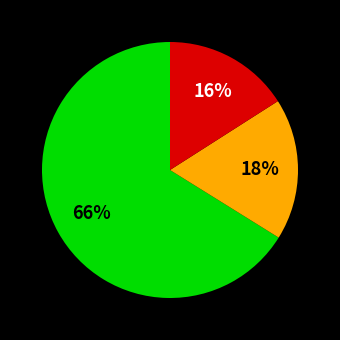

To the nearest percent, what is the average slice percentage?

33%